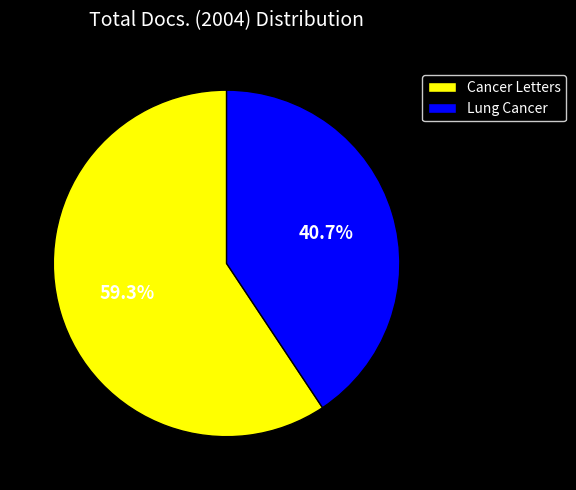

The Cancer Letters slice represents 65% of the pie. True or false?

False